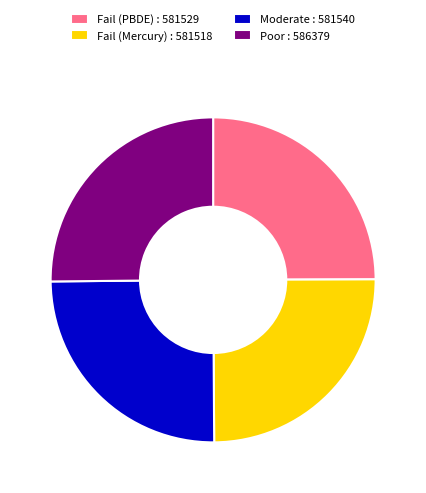

The Fail (Mercury) : 581518 slice represents 14% of the pie. True or false?

False